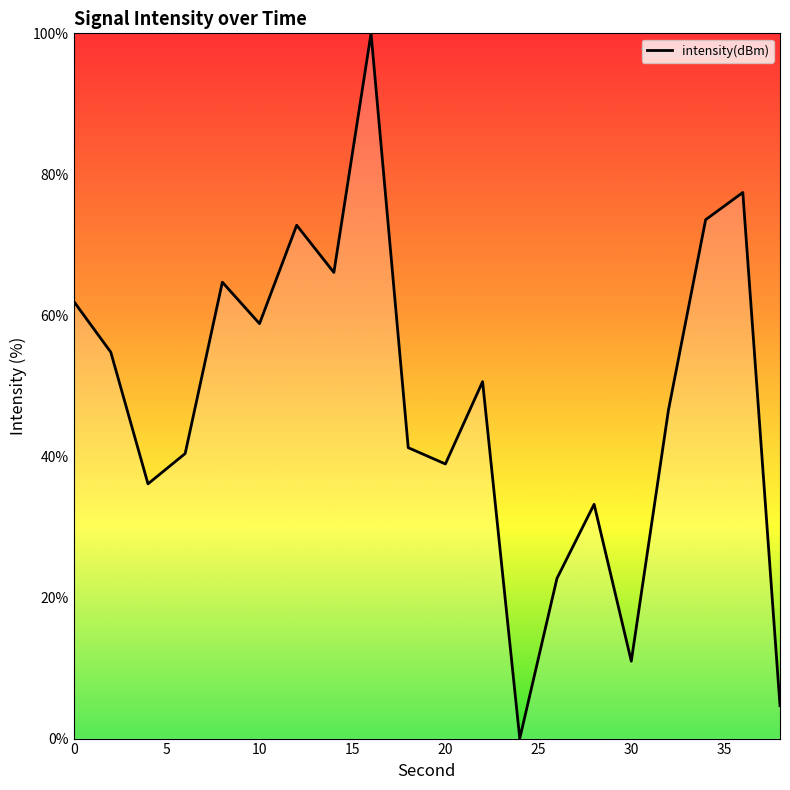

What is the greatest value displayed?

100.0